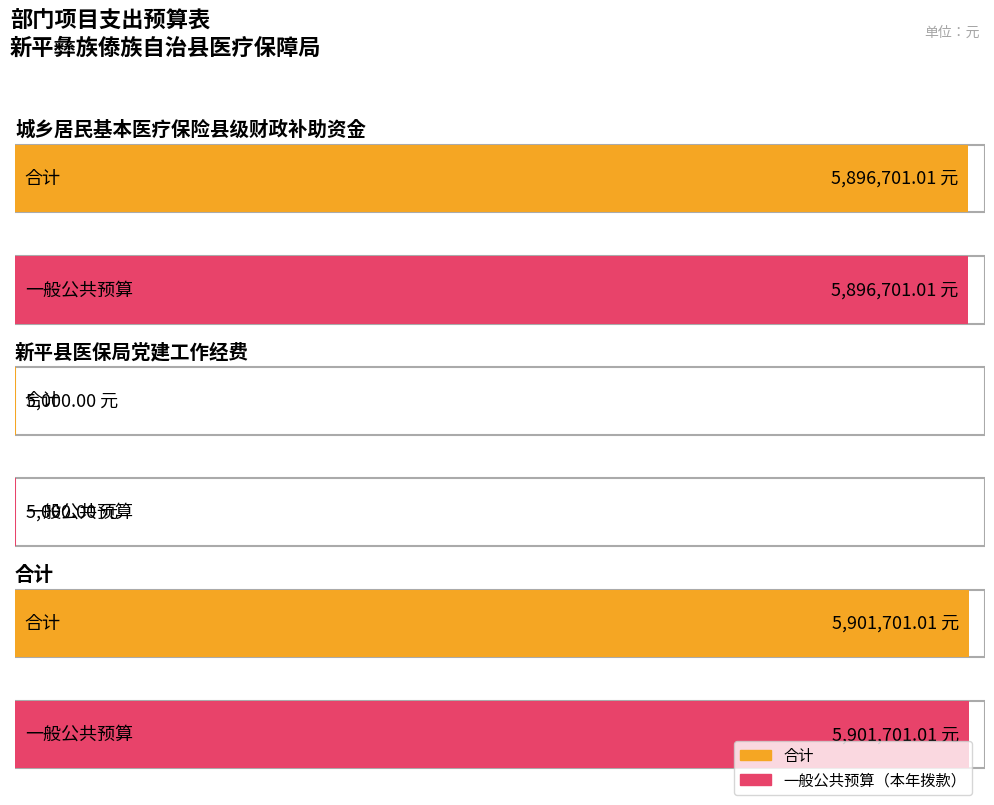

At which category does the chart reach its minimum across all series?

新平县医保局党建工作经费